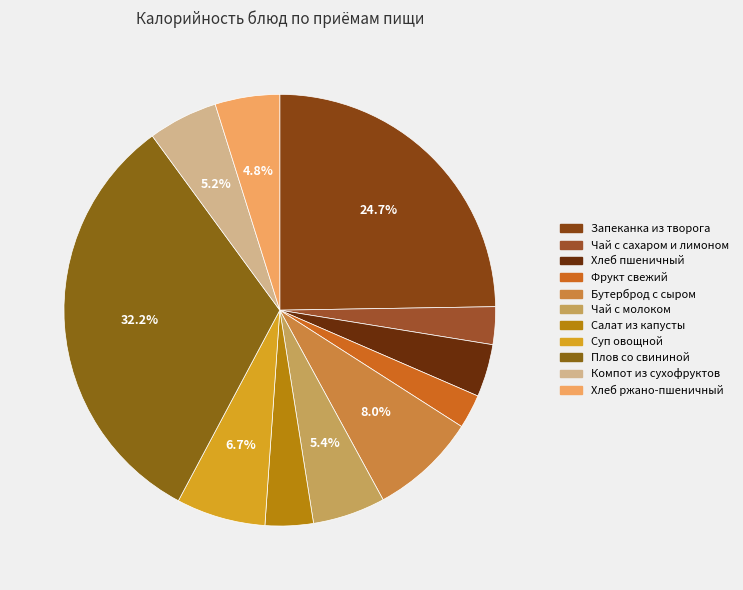

To the nearest percent, what is the average slice percentage?

9%